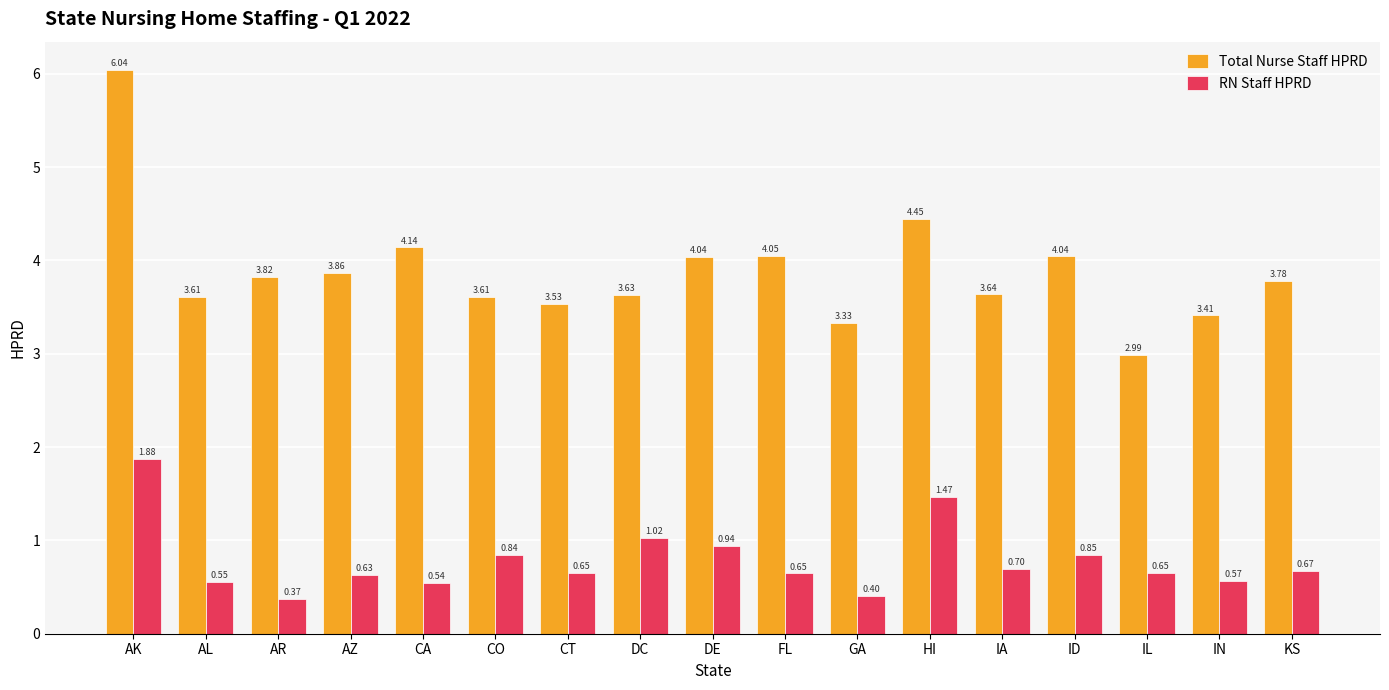

What is the minimum value shown in the chart?

0.4